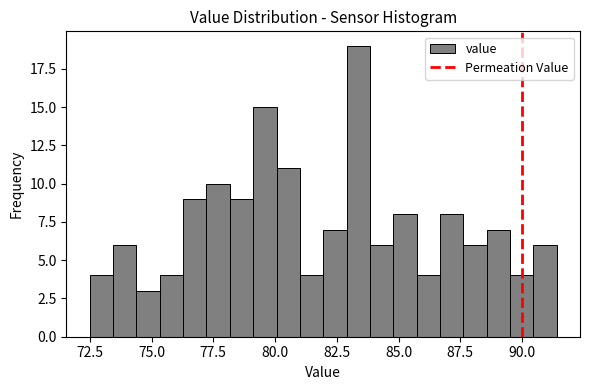

Around what value on the x-axis is the tallest bar? Give the approximate position of its centre, as read against the axis.

83.5